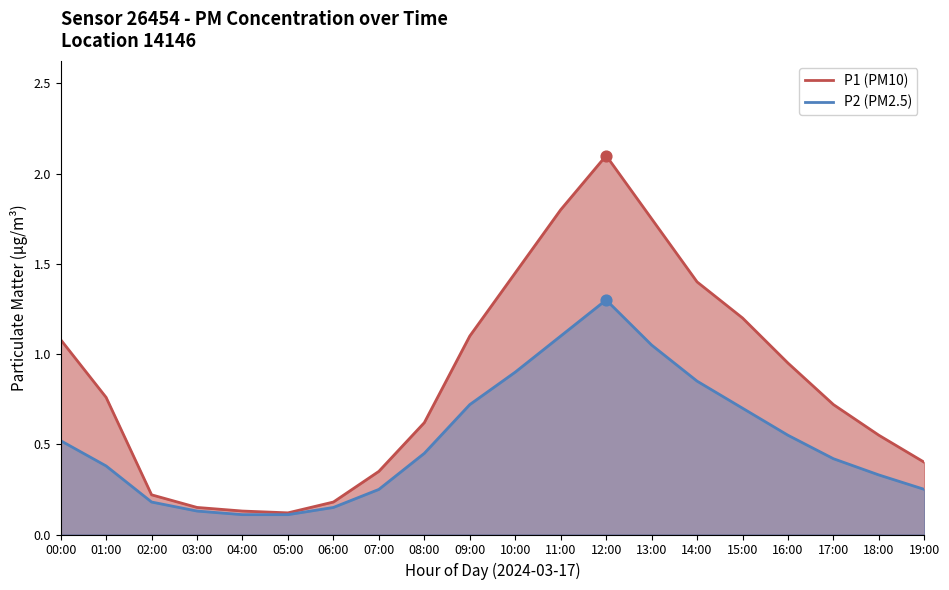

Which series has the largest total across all categories?

P1 (PM10)